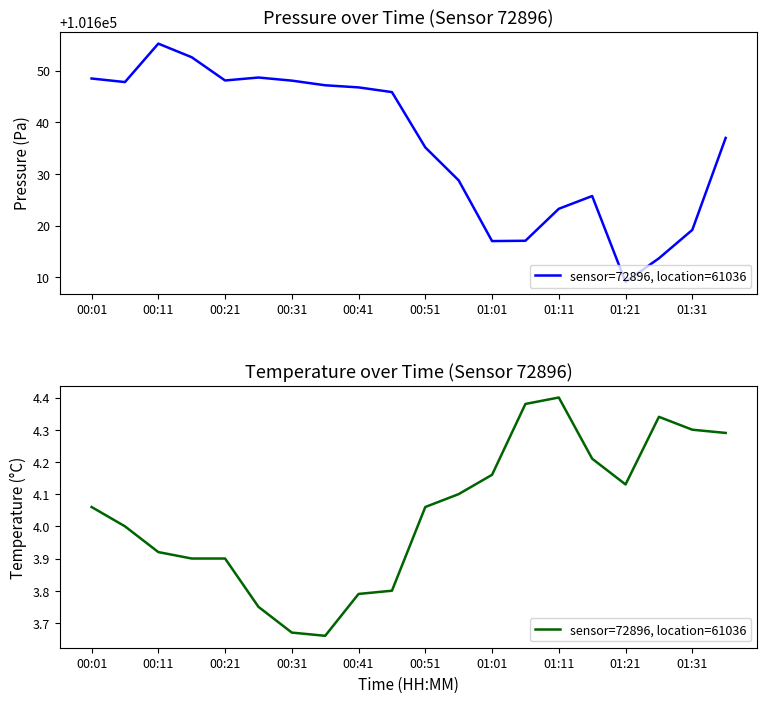

How many categories are shown in the chart?

20